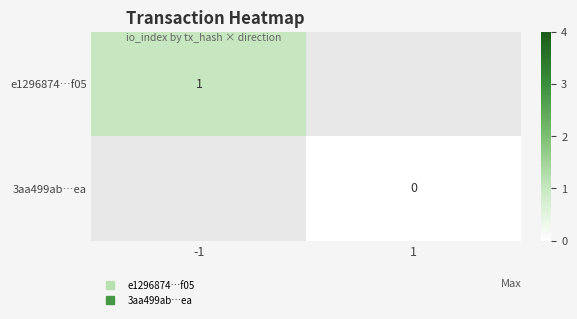

How many positive values does the e1296874…f05 series have?

1